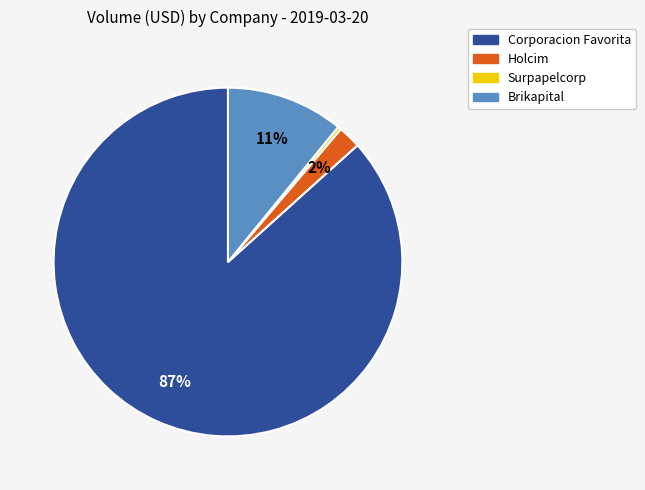

What is the ratio of the value at Holcim to the value at Brikapital?

0.2